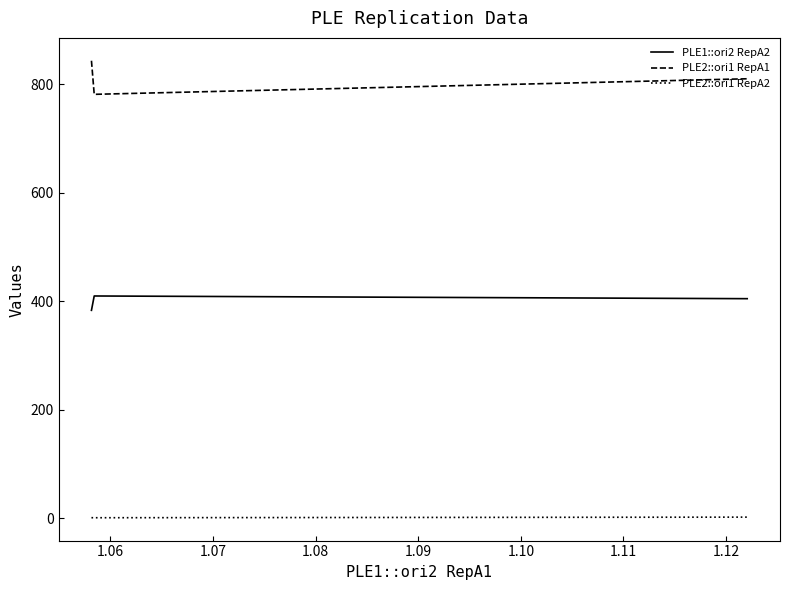

List the series in order of their overall mean, highest first.

PLE2::ori1 RepA1, PLE1::ori2 RepA2, PLE2::ori1 RepA2